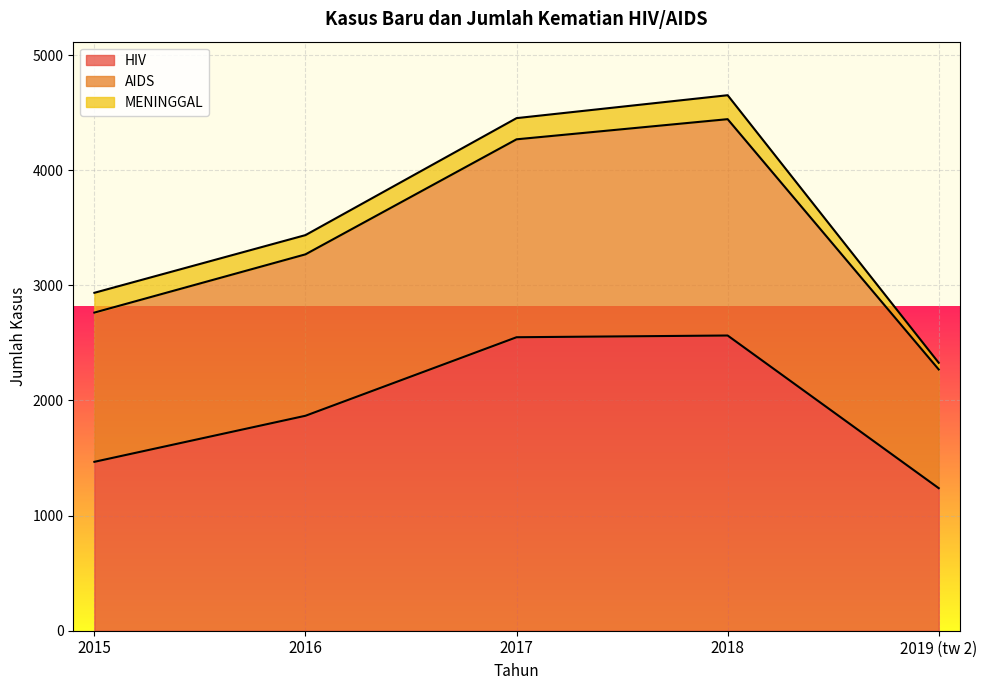

What is the minimum value for HIV?

1238